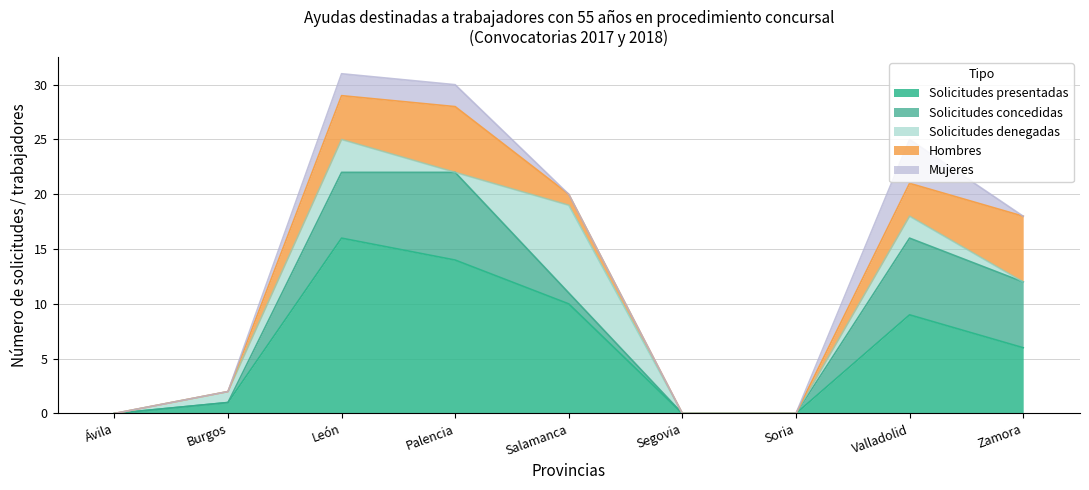

How many values in Solicitudes concedidas are above zero?

5